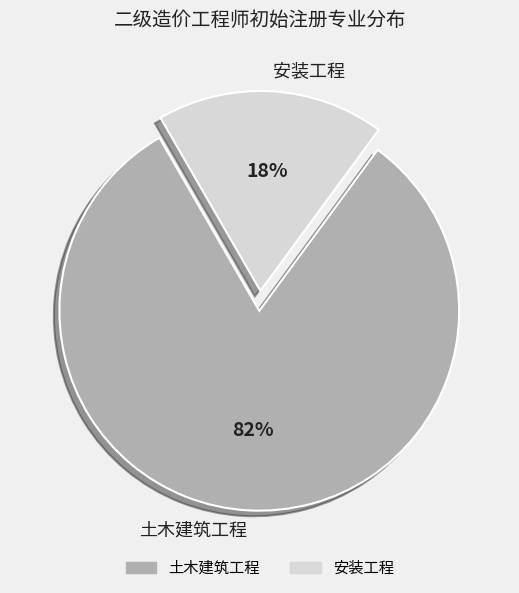

Which has a higher value, 土木建筑工程 or 安装工程?

土木建筑工程